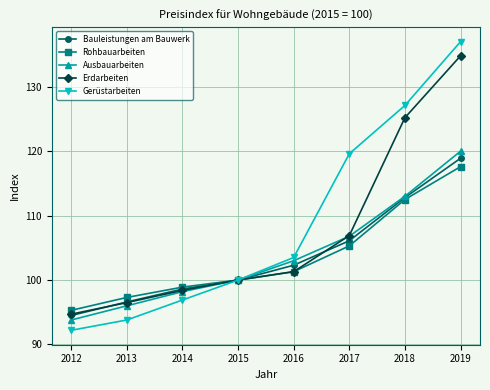

What is the value of the Gerüstarbeiten point at the 7th from the left?

127.1